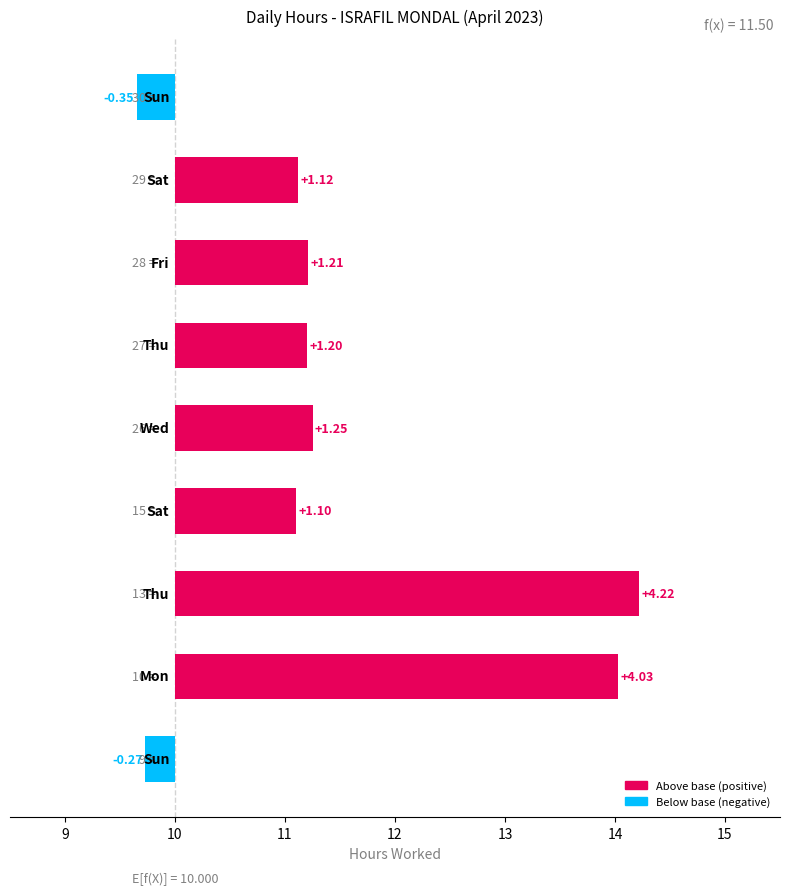

How many negative values are there?

2